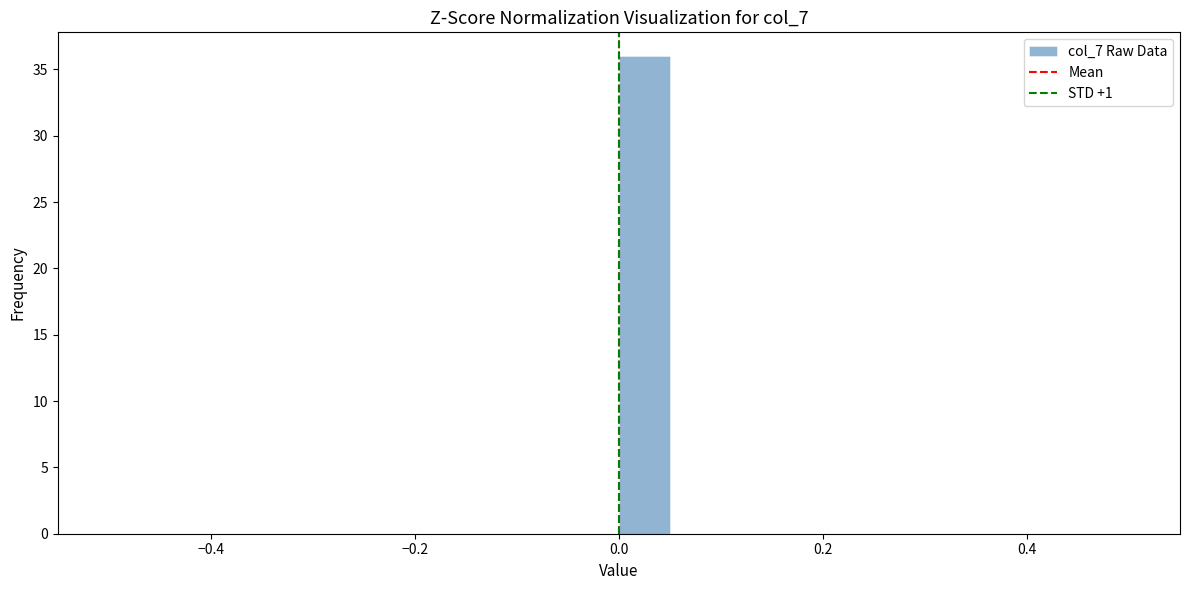

Around what value on the x-axis is the tallest bar? Give the approximate position of its centre, as read against the axis.

0.02